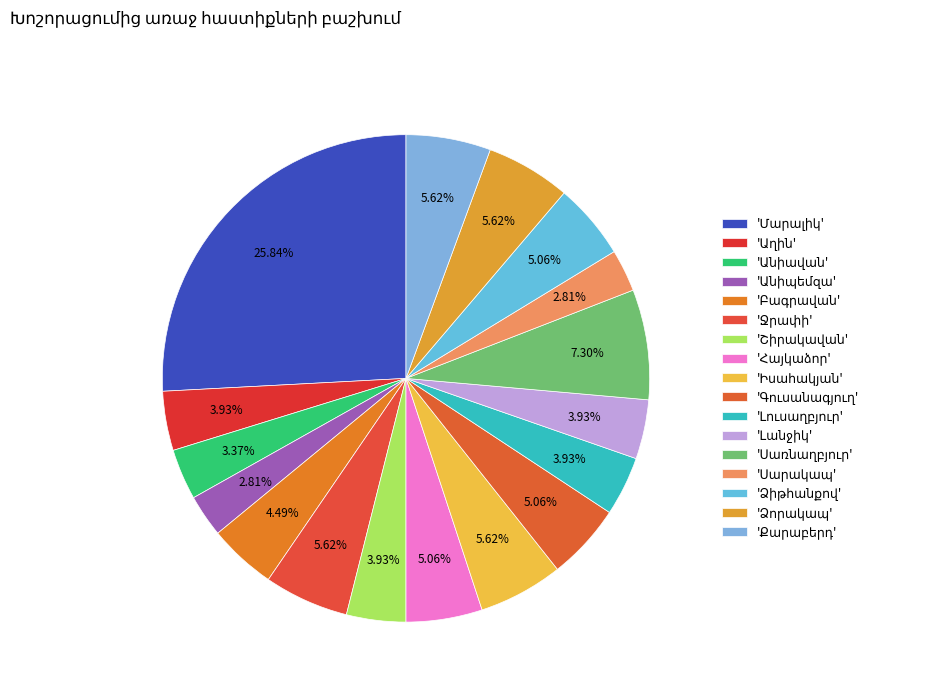

The Բարձրաշեն slice represents 0% of the pie. True or false?

True